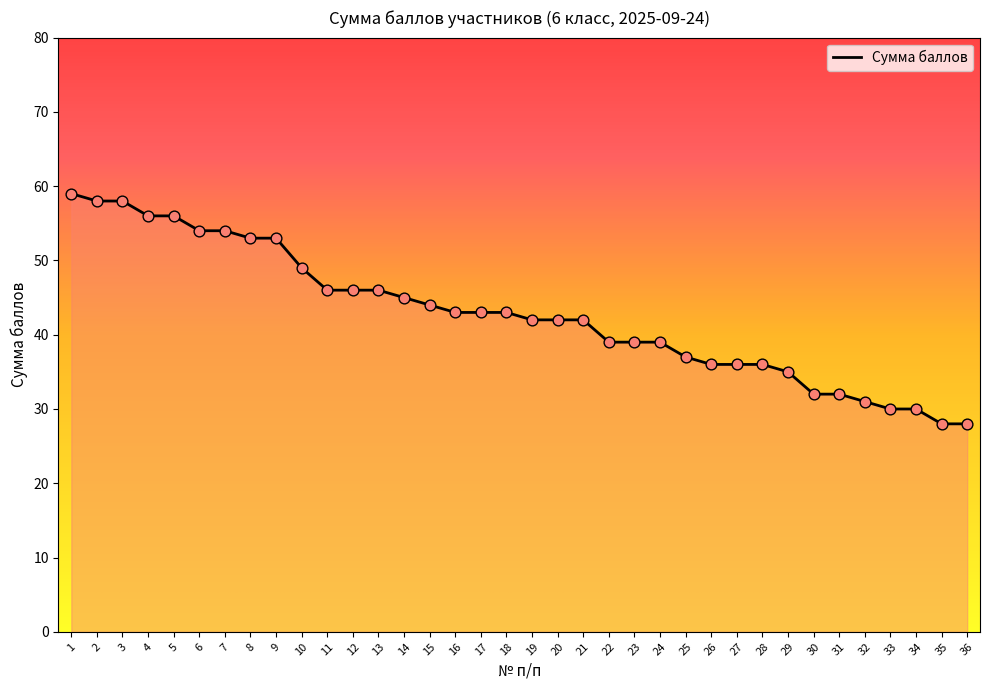

Approximately how many times larger is the value at 29 compared to 9?

0.7